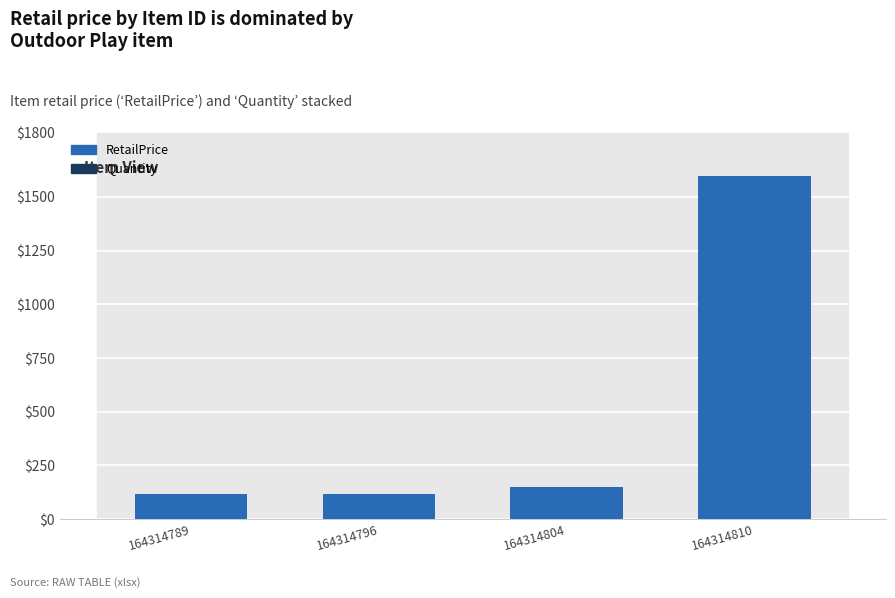

At which category is the sum across all series the highest?

164314810